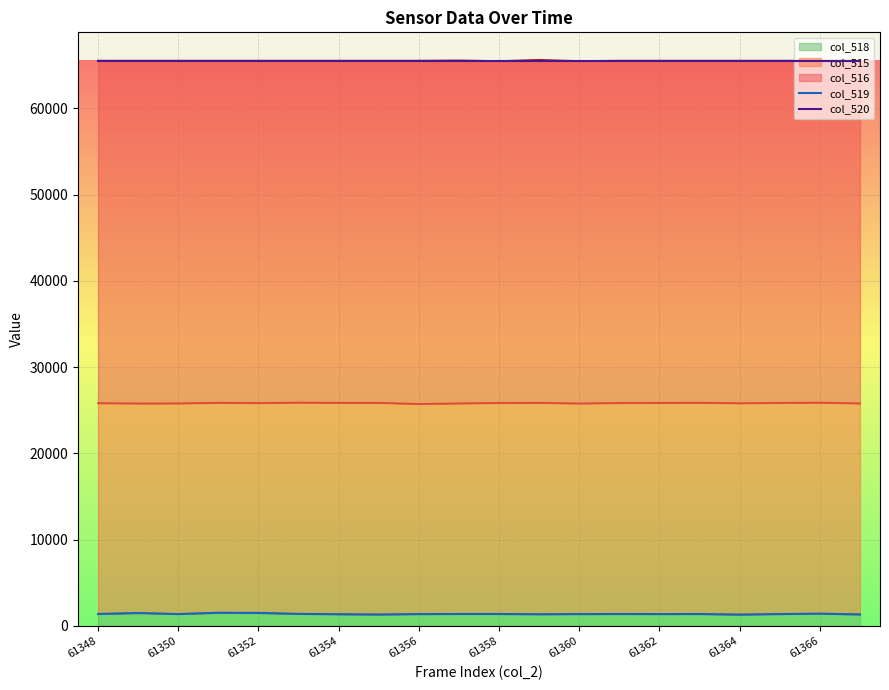

How many data points does each series have?

20